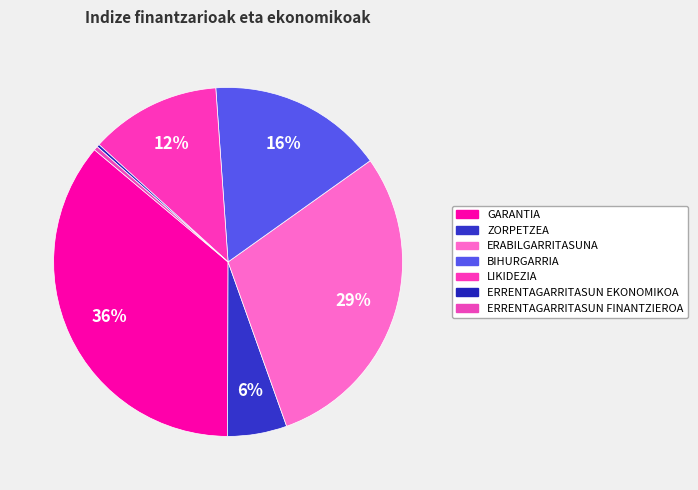

To the nearest percent, what is the average slice percentage?

14%